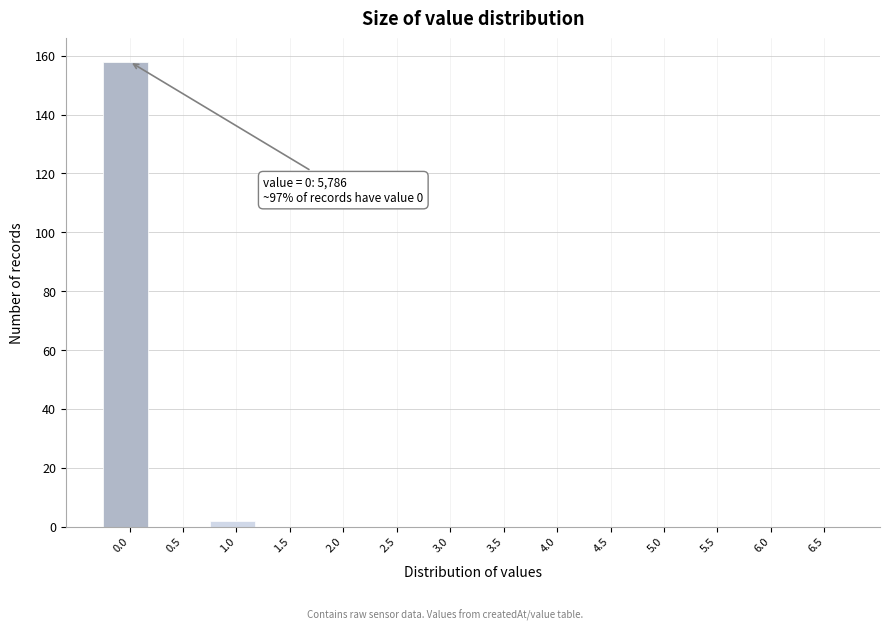

Reading left to right, what are all the values shown in this chart?

0.0=158	0.5=0	1.0=2	1.5=0	2.0=0	2.5=0	3.0=0	3.5=0	4.0=0	4.5=0	5.0=0	5.5=0	6.0=0	6.5=0